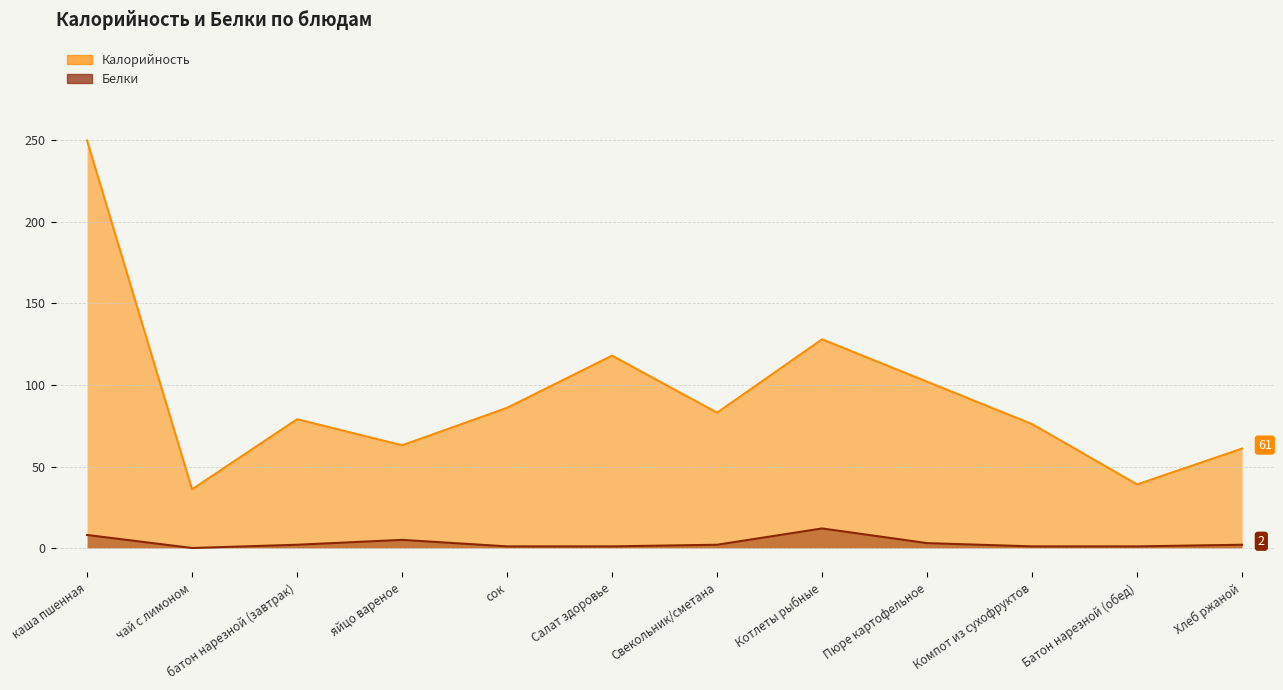

Where is Калорийность nearest to the value 143?

Котлеты рыбные